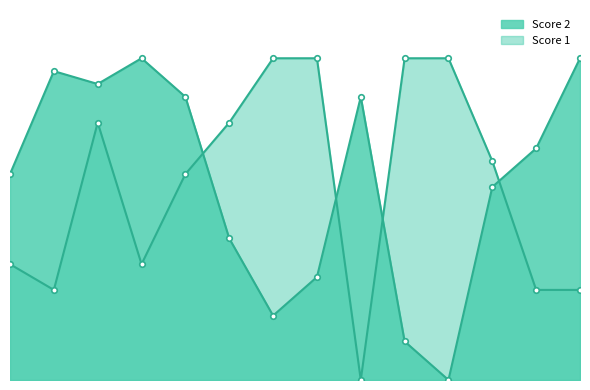

Reading left to right, transcribe all the data shown in this chart.

Score 1: 1=9	2=7	3=20	4=9	5=16	6=20	7=25	8=25	9=0	10=25	11=25	12=17	13=7	14=7
Score 2: 1=16	2=24	3=23	4=25	5=22	6=11	7=5	8=8	9=22	10=3	11=0	12=15	13=18	14=25